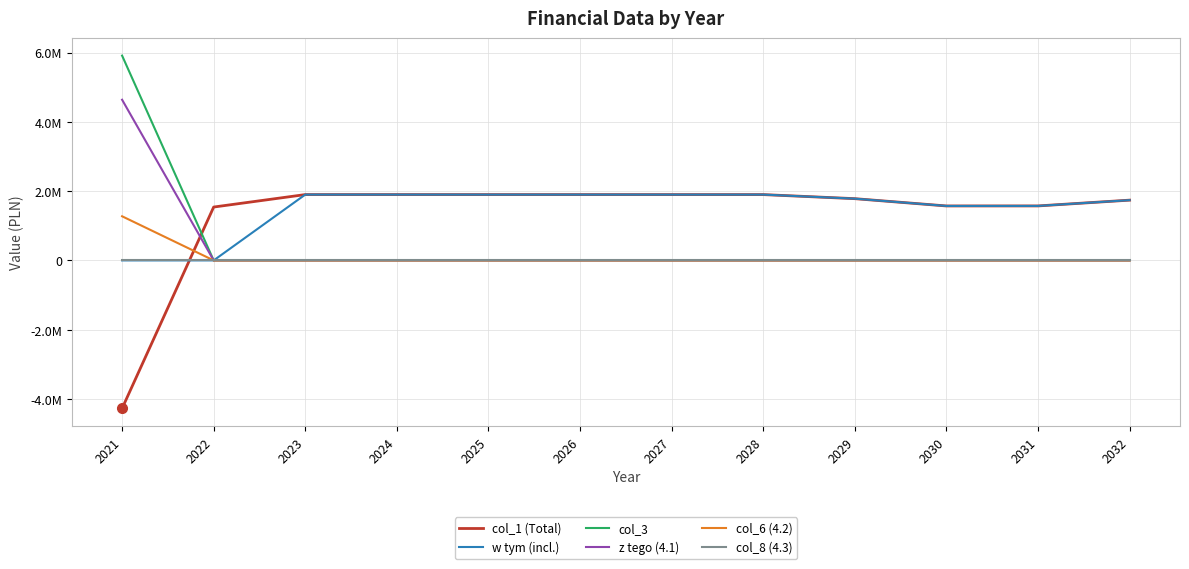

Does the chart display data point markers on the line(s)?

No